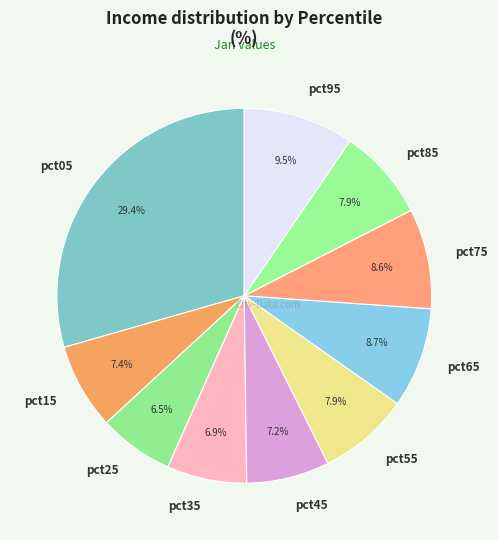

To the nearest percent, what portion does pct45 represent?

7%